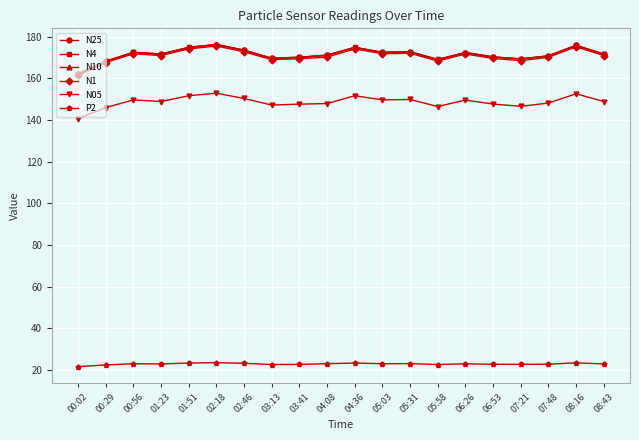

What is the difference between the highest and lowest values at 04:36?

151.7